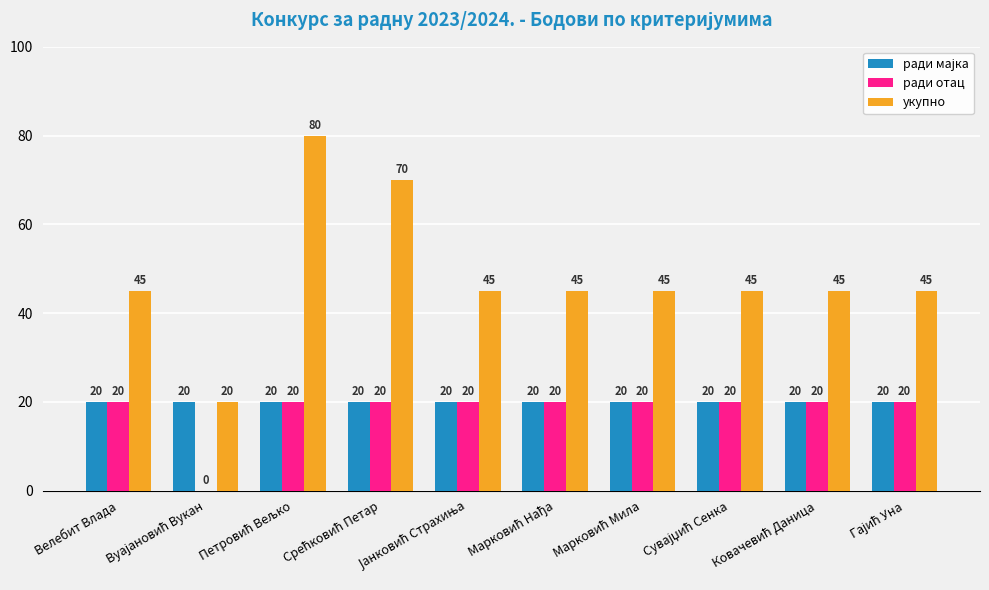

What is the sum of all укупно values?

485